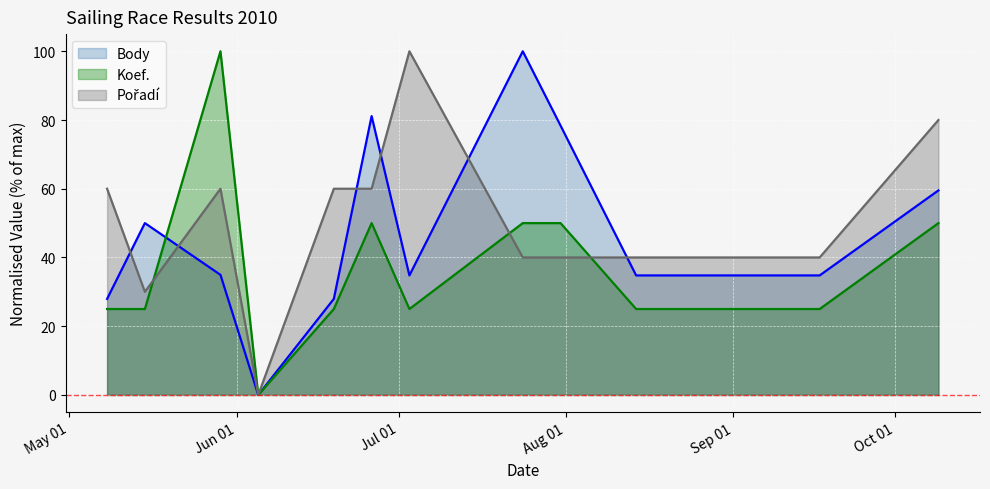

What is the difference between the Body values at 2010-06-26 and 2010-05-29?

46.2